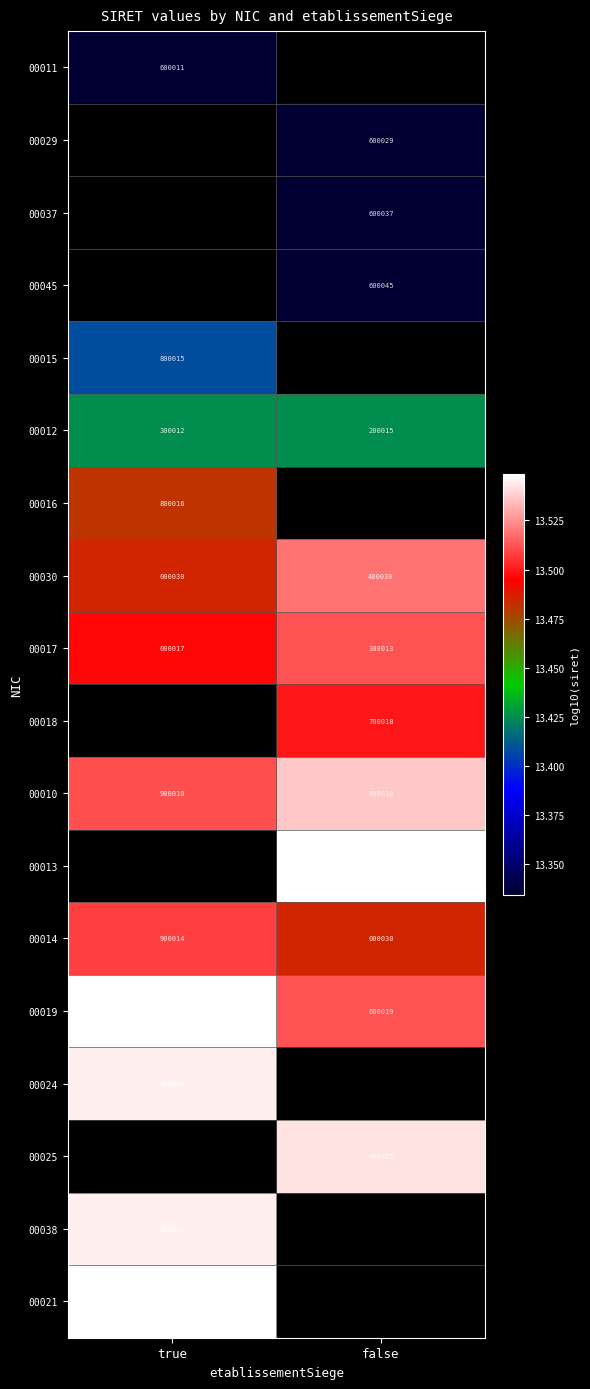

Rank the categories by 00021 value from highest to lowest.

true, false